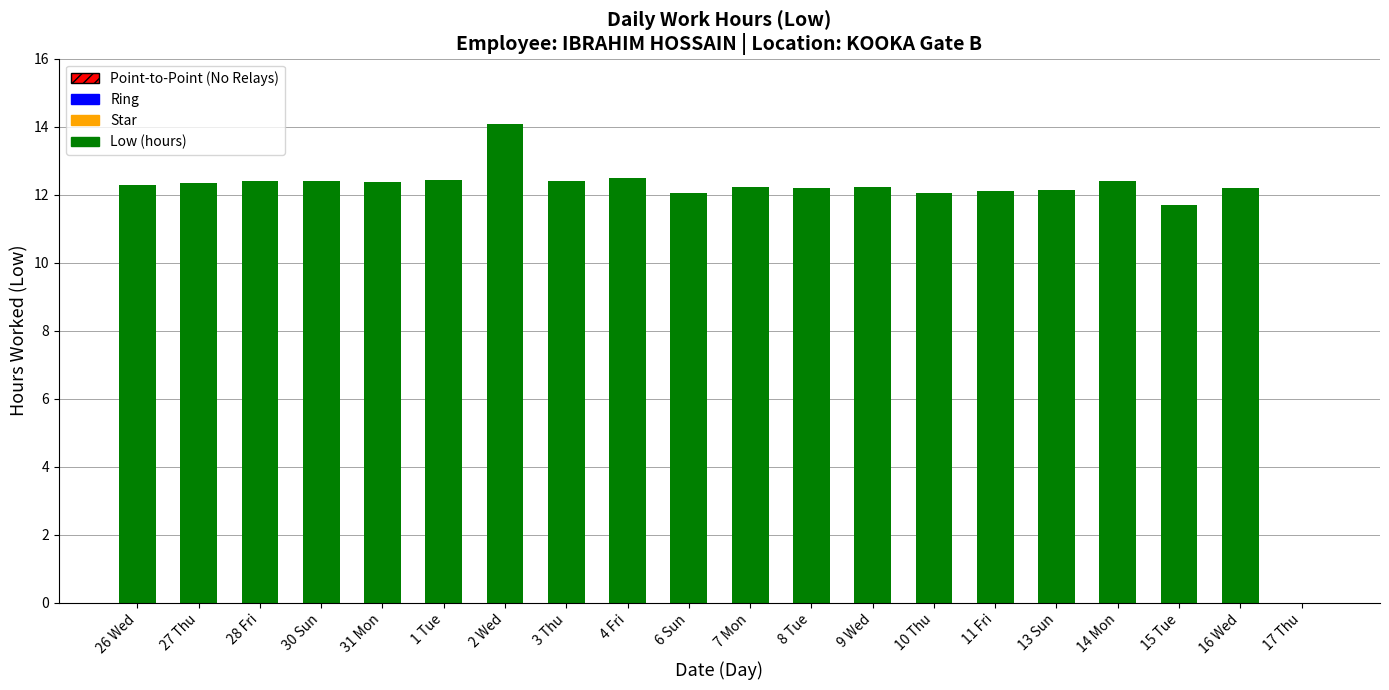

True or false: the data shows 12.4 at 1 Tue.

True